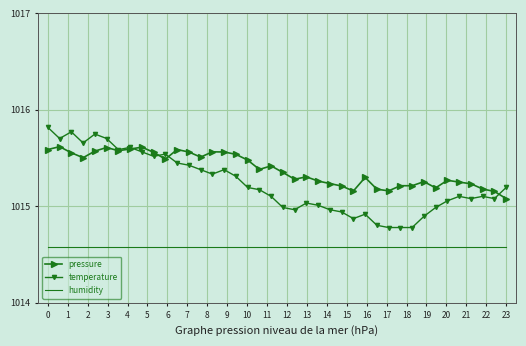

What is the maximum value shown in the chart?

1015.8